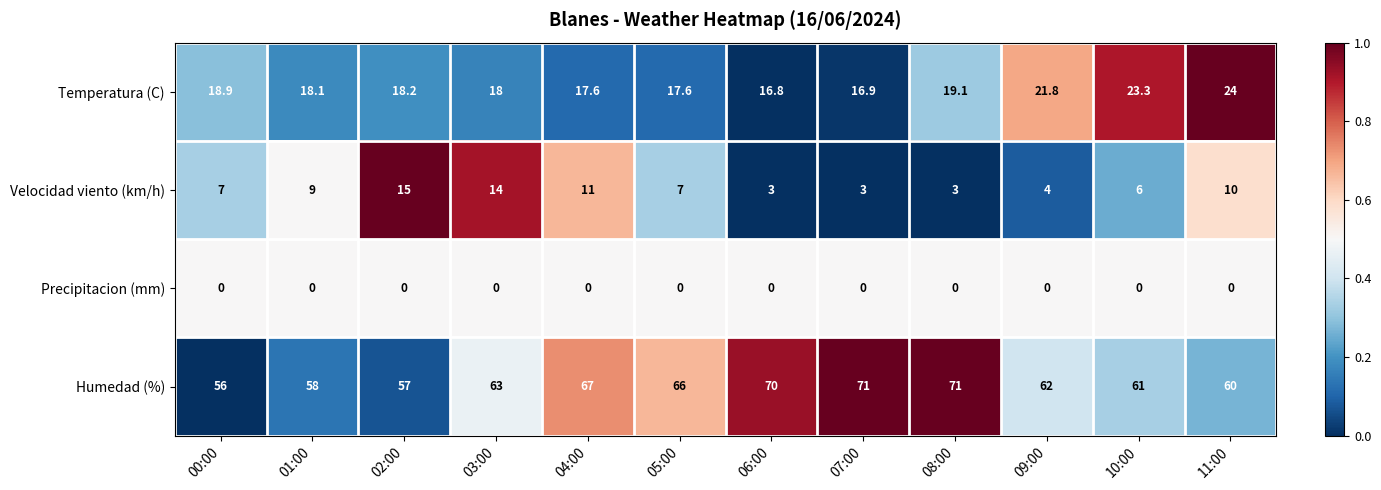

What is the sum of the Temperatura (C) values at 01:00 and 08:00?

37.2